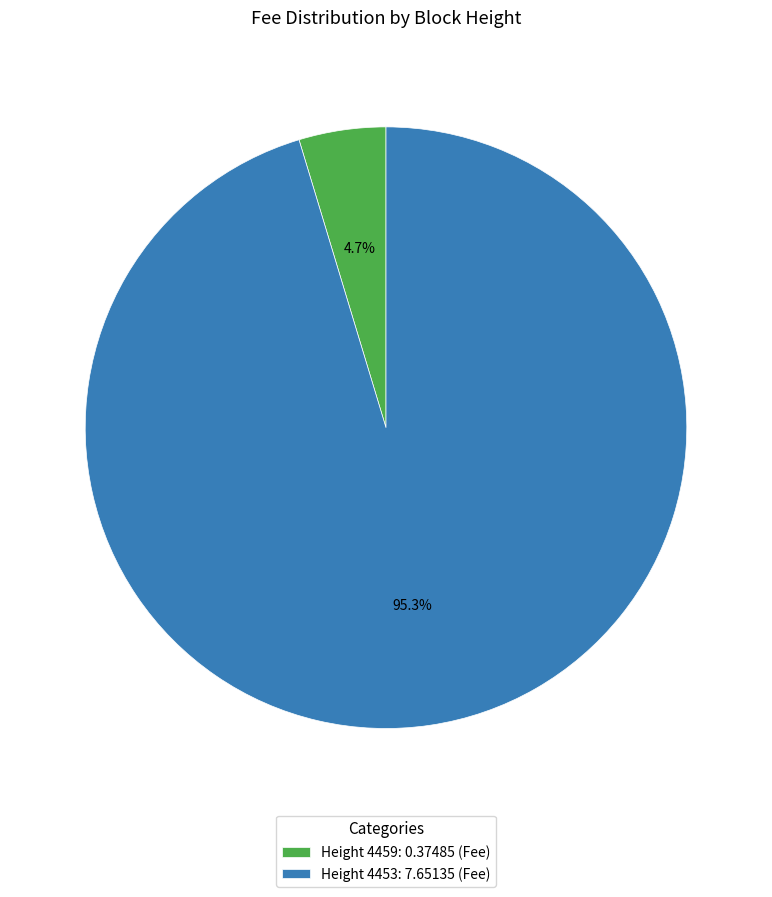

Rank the categories by value from lowest to highest.

Height 4459: 0.37485 (Fee), Height 4453: 7.65135 (Fee)